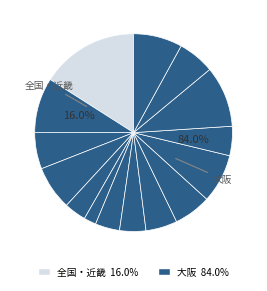

Is there any slice that represents more than half of the pie?

No